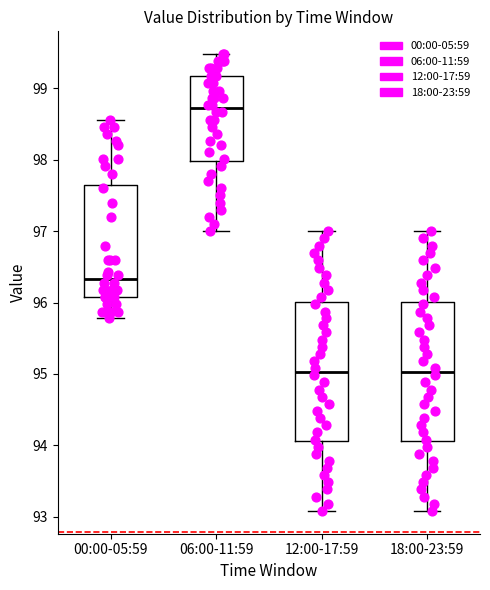

Reading left to right, transcribe this box plot: for each box, give where its median line is, the range the box spans, and where its two whiskers end, as read against the y-axis. The values are not printed on the chart, so give them approximately, as read against the axis.

00:00-05:59: median 96.3, box 96.1 to 97.7, whiskers 95.8 to 98.6
06:00-11:59: median 98.7, box 98.0 to 99.2, whiskers 97.0 to 99.5
12:00-17:59: median 95.0, box 94.1 to 96.0, whiskers 93.1 to 97.0
18:00-23:59: median 95.0, box 94.1 to 96.0, whiskers 93.1 to 97.0